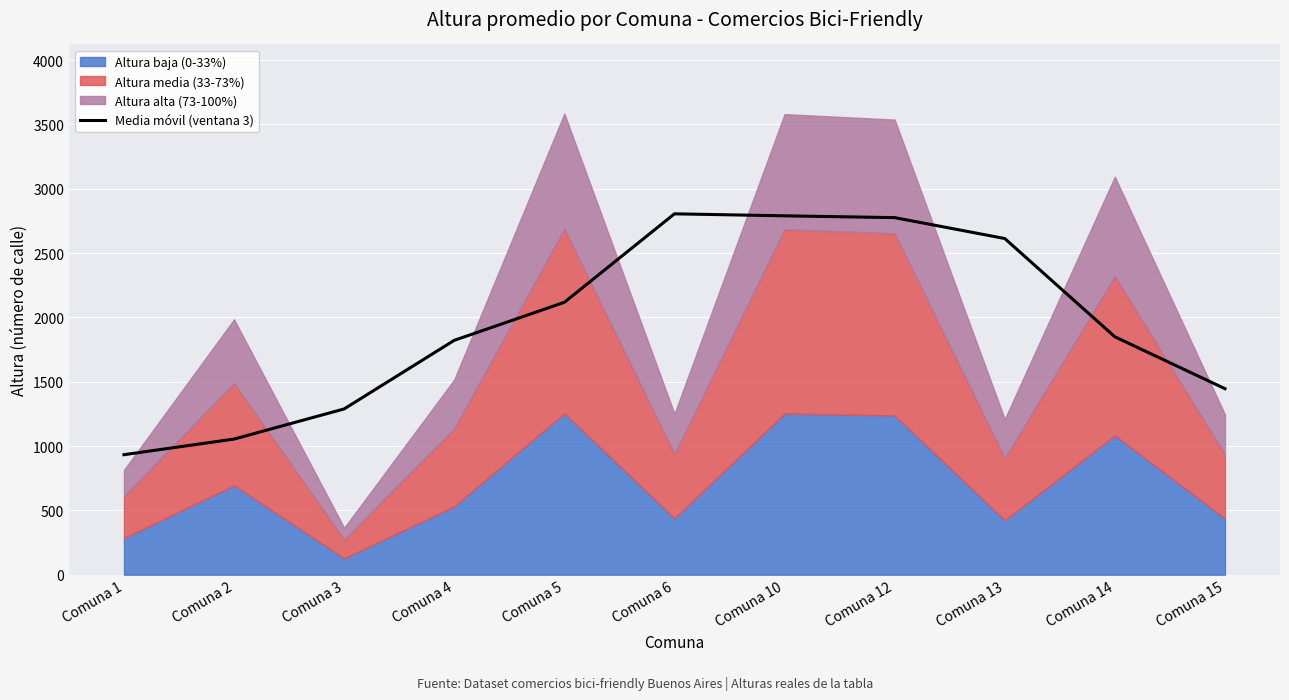

True or false: there are more than 1 points higher than both neighbors.

False